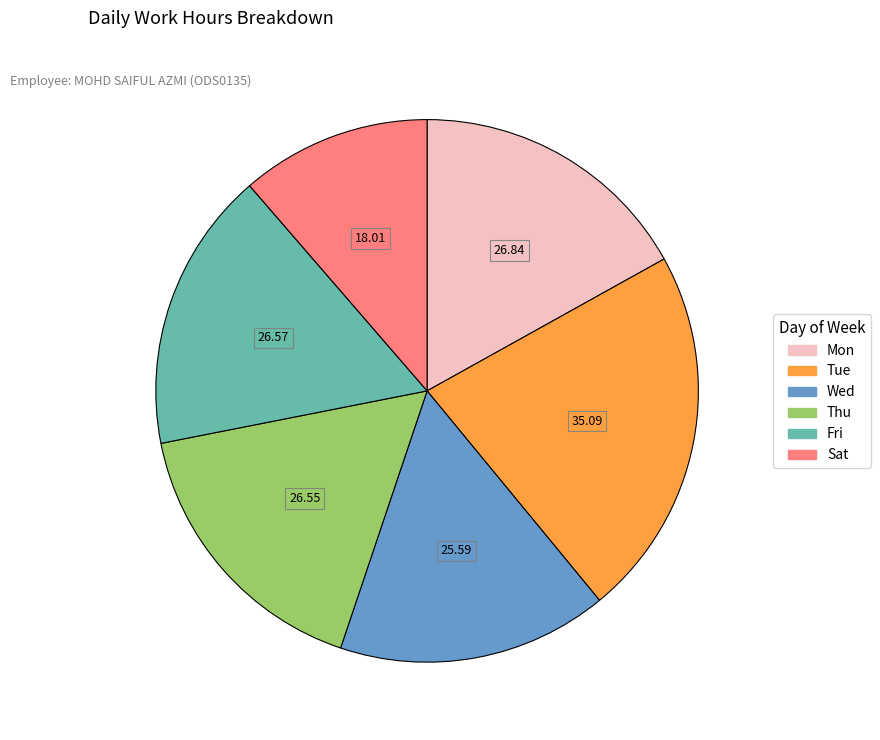

Is there a majority slice in this chart?

No